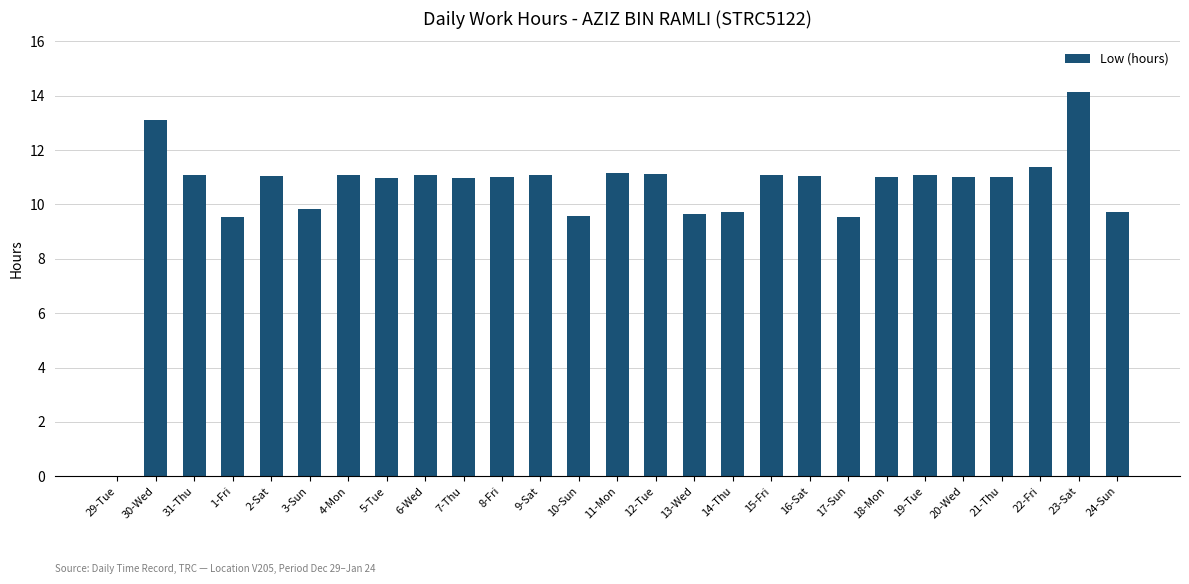

The value at 3-Sun is 9.8. True or false?

True